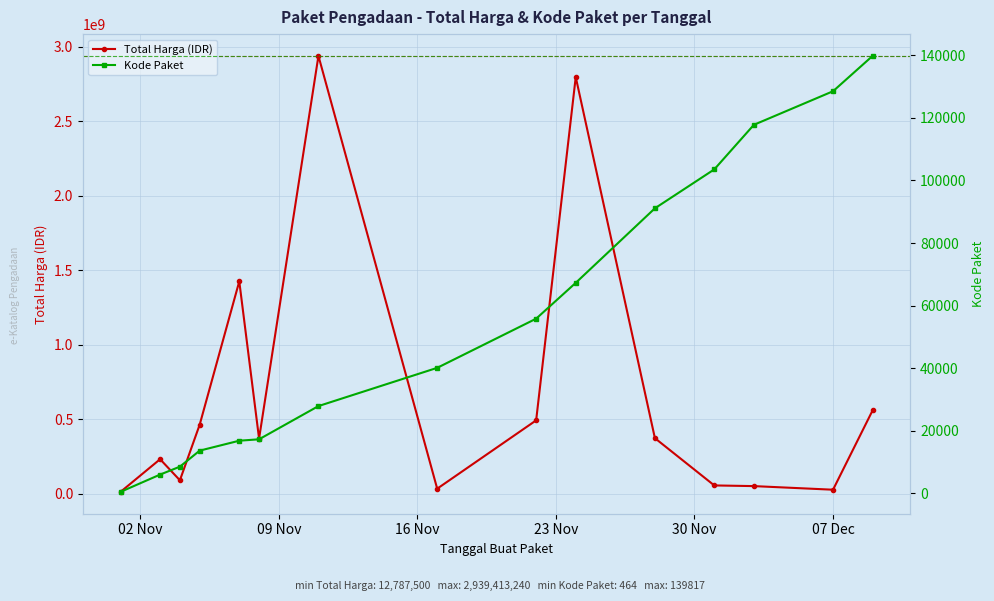

What is the value of the Kode Paket point at the 15th from the left?

139817